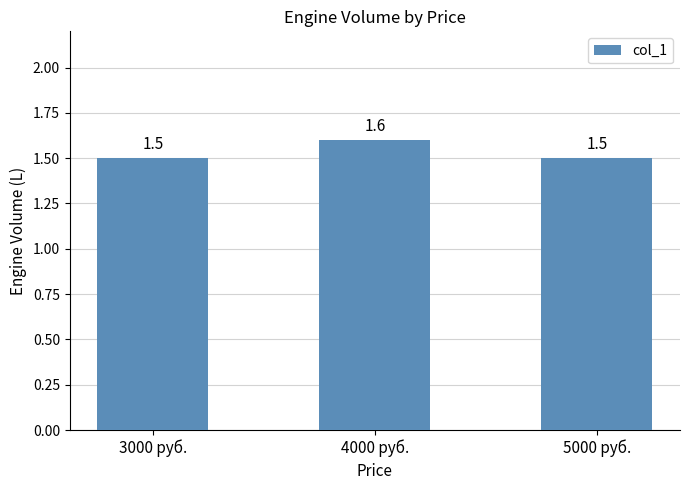

Is it true that the value at 3000 руб. is 2.1?

False